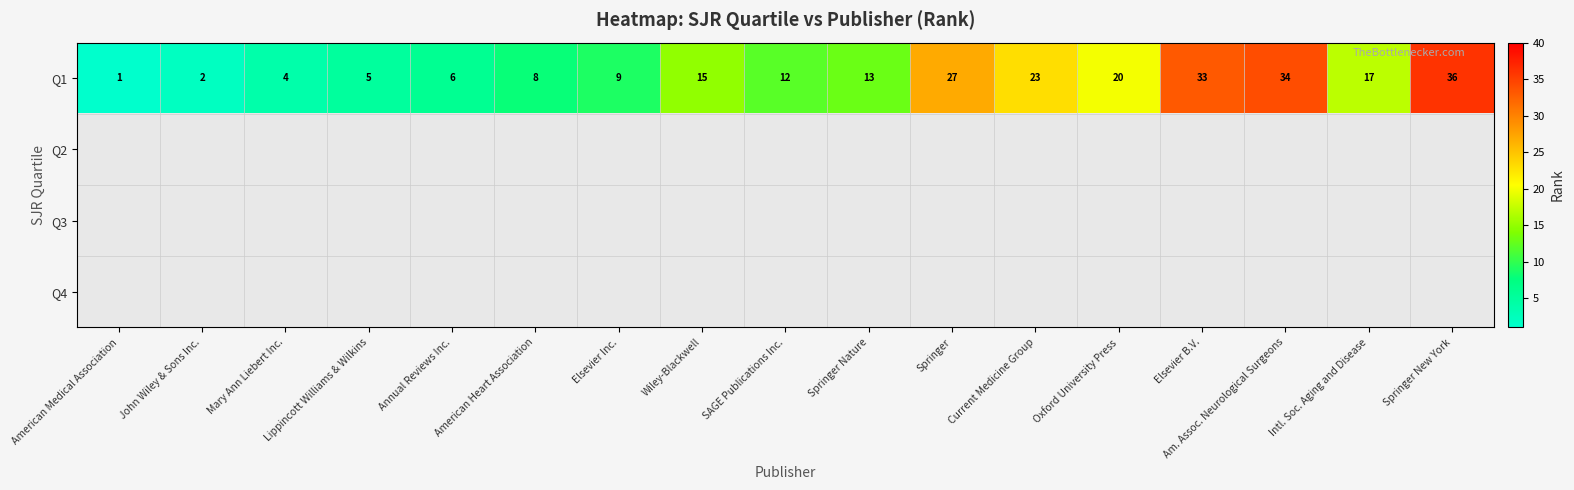

Rank the categories by Q1 value from lowest to highest.

American Medical Association, John Wiley & Sons Inc., Mary Ann Liebert Inc., Lippincott Williams & Wilkins, Annual Reviews Inc., American Heart Association, Elsevier Inc., SAGE Publications Inc., Springer Nature, Wiley-Blackwell, Intl. Soc. Aging and Disease, Oxford University Press, Current Medicine Group, Springer, Elsevier B.V., Am. Assoc. Neurological Surgeons, Springer New York